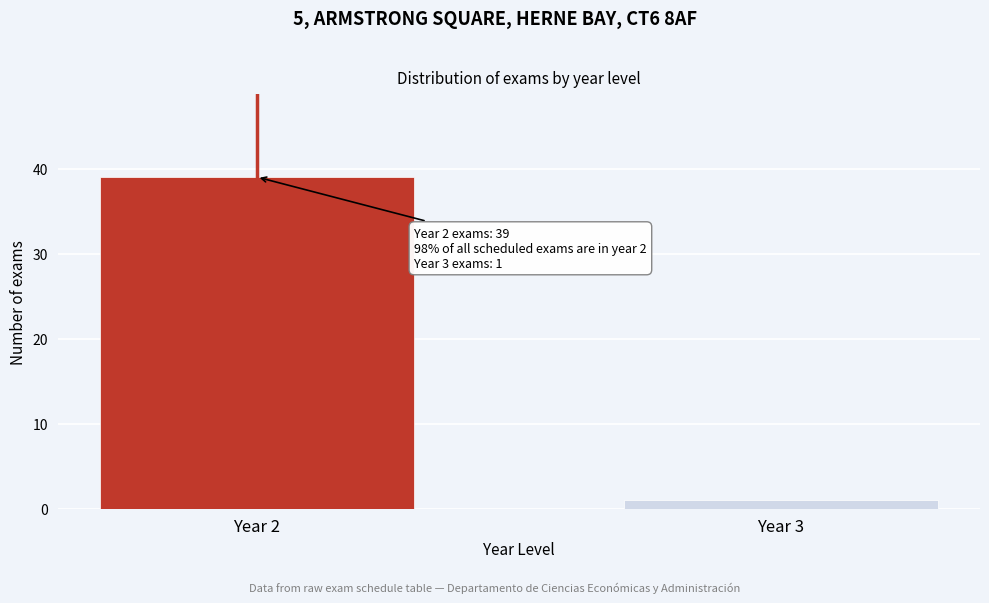

Reading right to left, what are all the values shown in this chart?

1	39